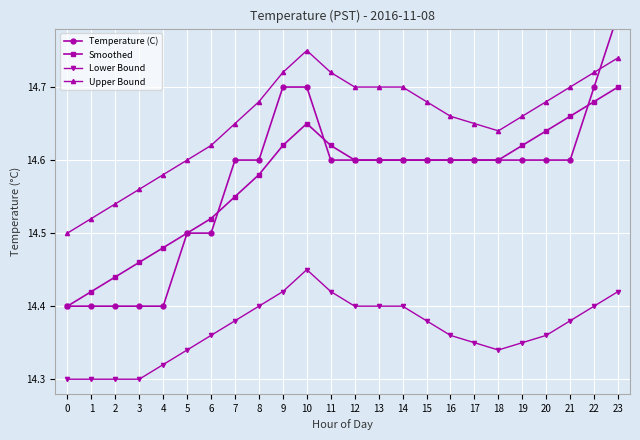

Between 12 and 13, which is larger?

12